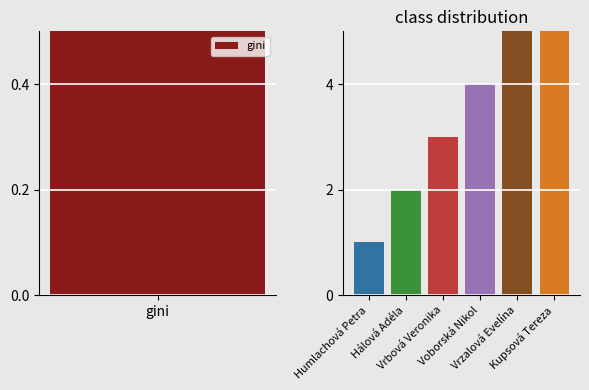

The chart shows a value of 1 at Humlachová Petra. True or false?

False